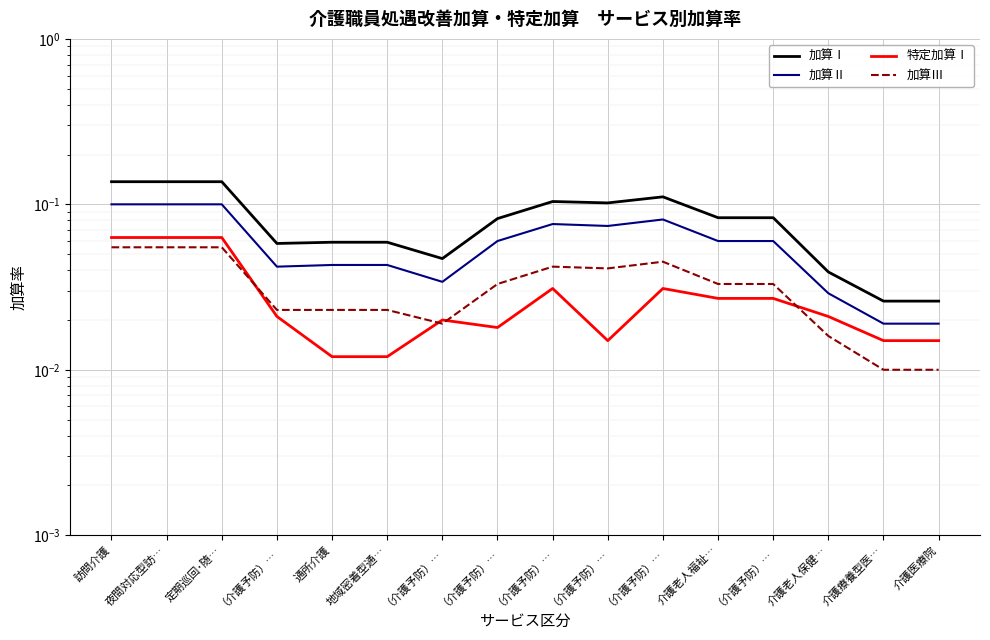

What is the difference between the maximum and minimum values in the 加算Ⅱ series?

0.1